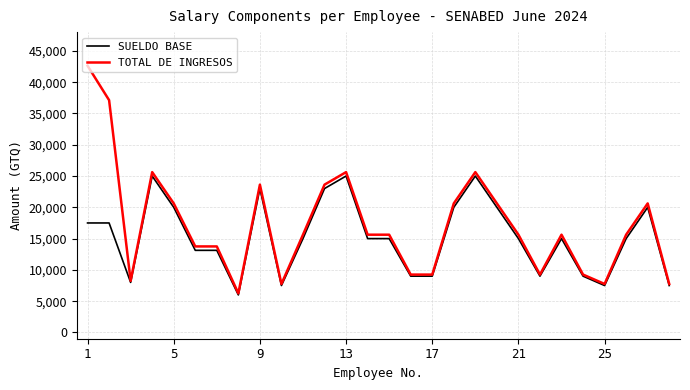

What is the maximum value for SUELDO BASE?

25000